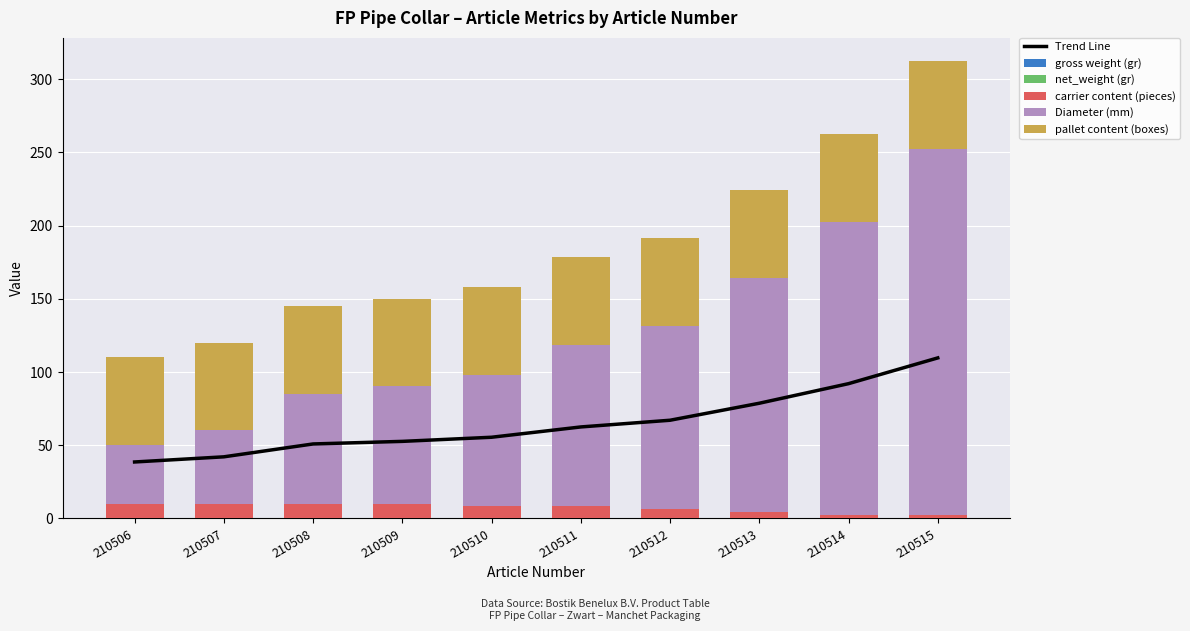

How many series are shown in this chart?

6